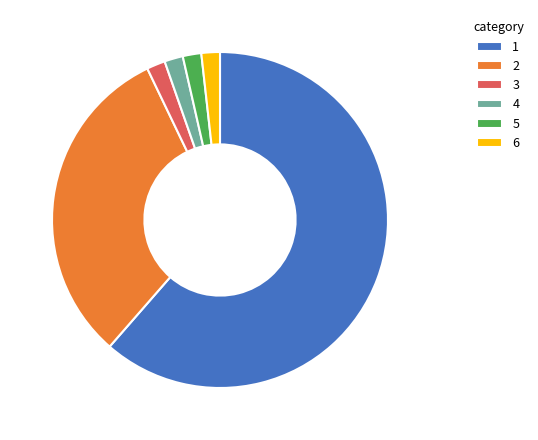

Count the number of slices in the pie.

6